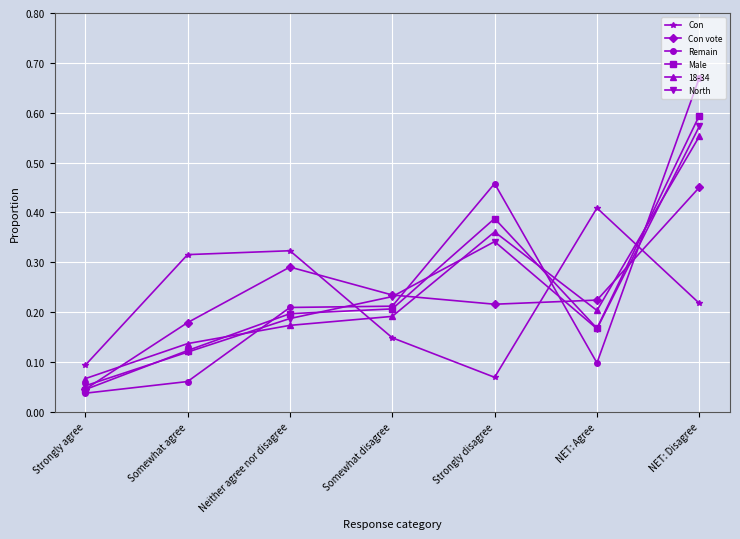

In Con, how many points are lower than both neighbors (excluding endpoints)?

1